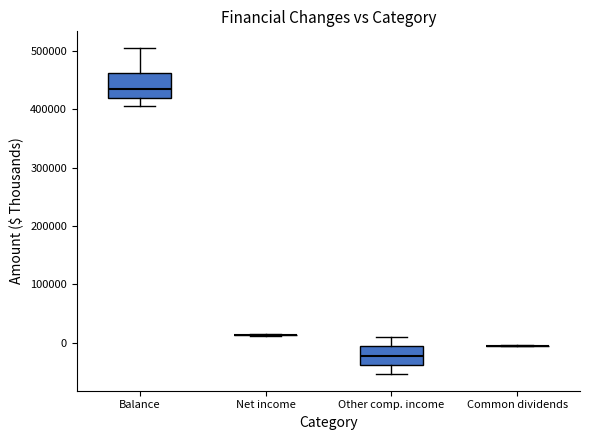

Reading left to right, read every box against the y-axis: the position of its median line, the range the box covers, and the ends of its whiskers. The values are not printed on the chart, so give them approximately, as read against the axis.

Balance: median 430000, box 420000 to 460000, whiskers 410000 to 510000
Net income: box collapsed to a line at 10000, whiskers 10000 to 10000
Other comp. income: median -20000, box -40000 to -10000, whiskers -50000 to 10000
Common dividends: box collapsed to a line at 0, whiskers 0 to 0